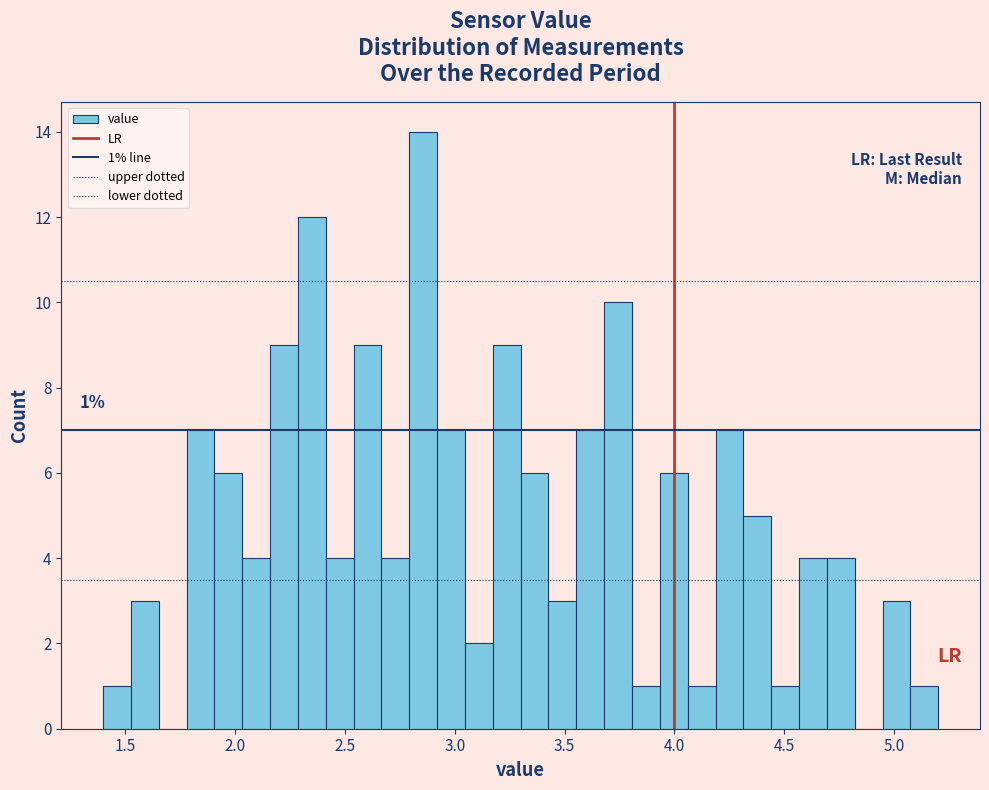

Read against the x-axis, roughly where is the centre of the tallest bar?

2.85